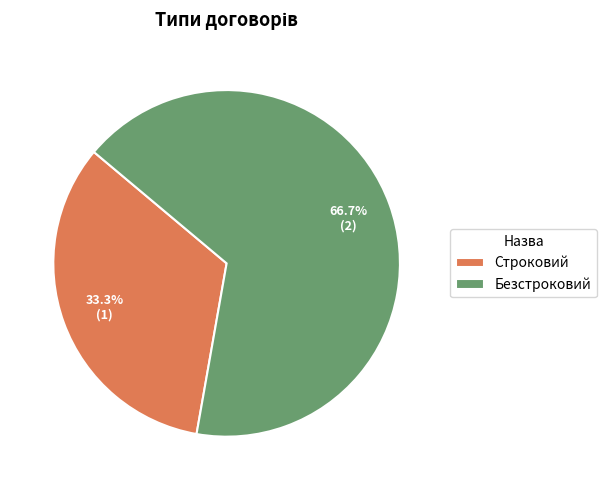

Does Строковий represent more than half of the total?

No